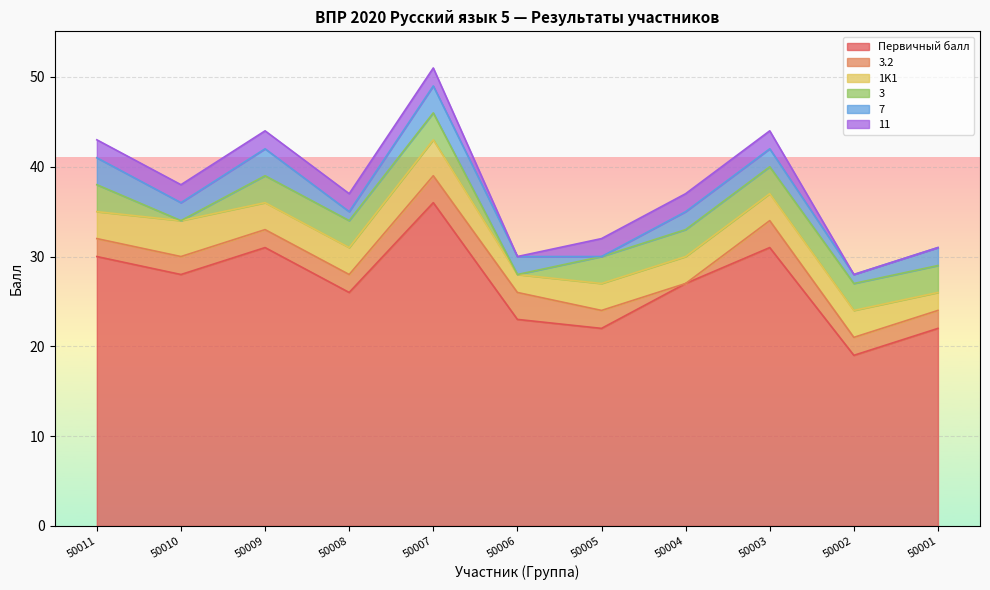

What is the difference between the second highest and second lowest values in the 11 series?

2